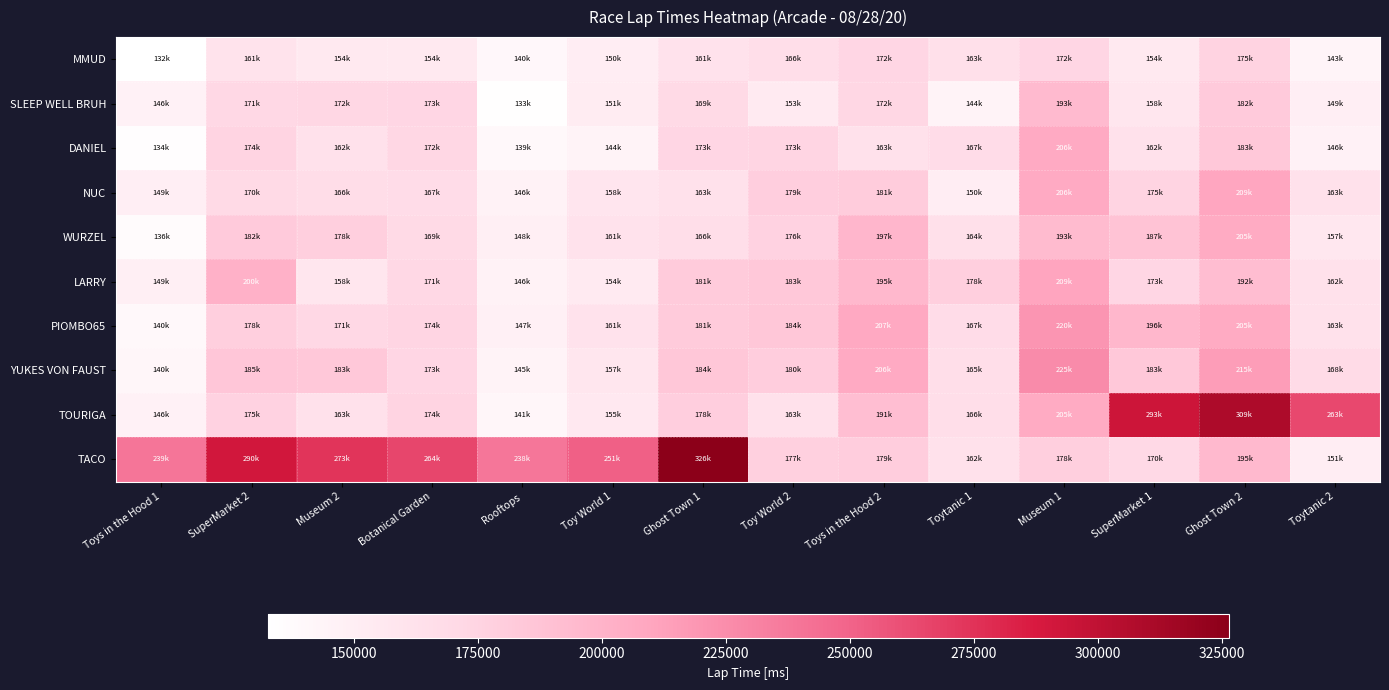

At which category is the sum across all series the highest?

Ghost Town 2